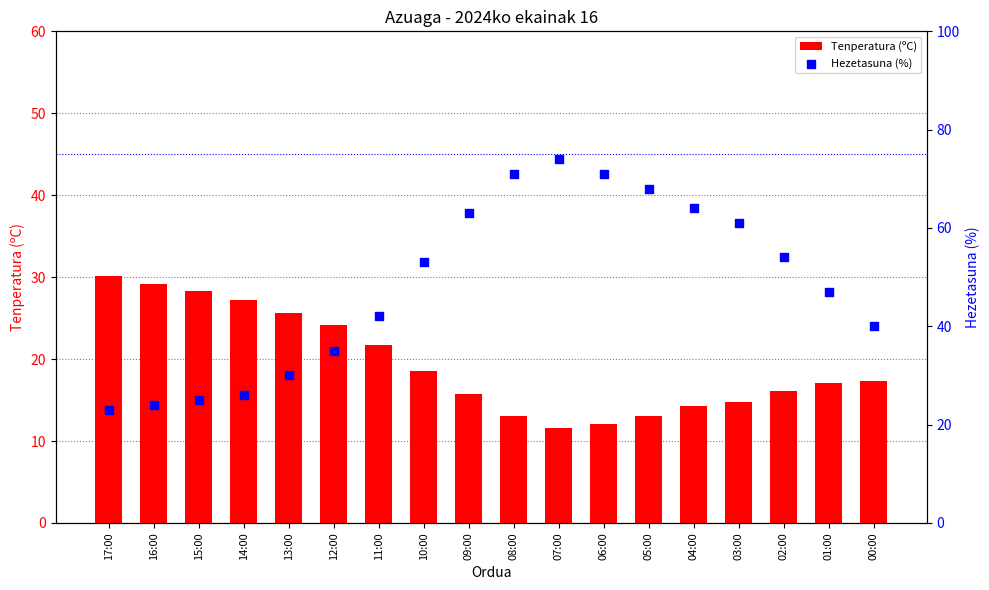

At how many categories does at least one series exceed 67?

4